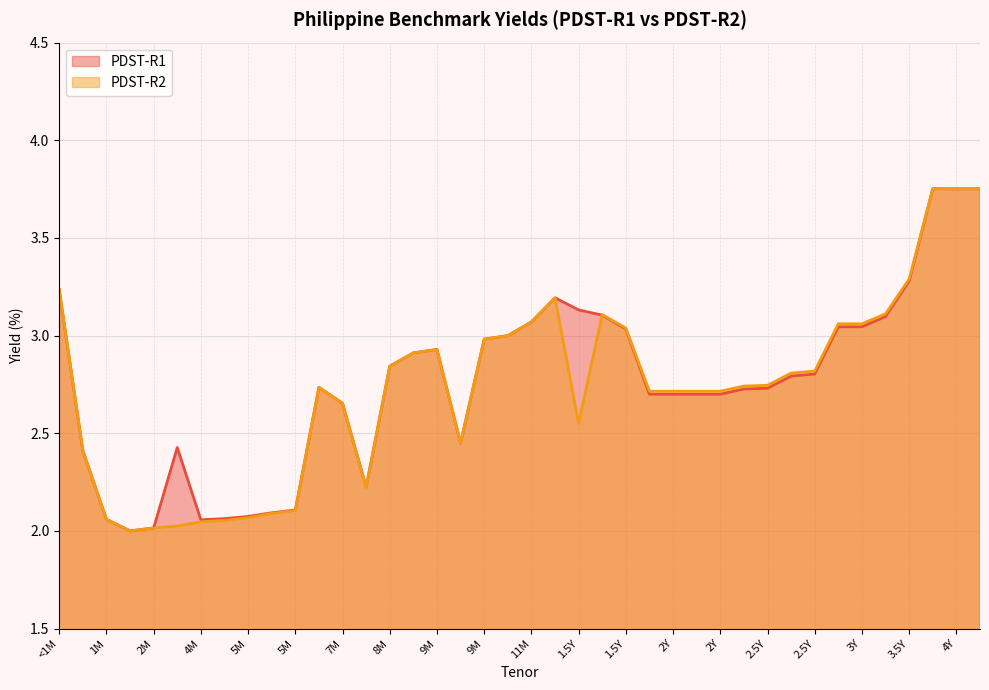

How many interior local peaks does the PDST-R2 series have?

4